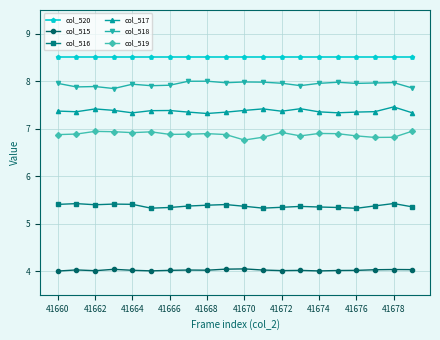

List the series in order of their peak value, lowest first.

col_515, col_516, col_519, col_517, col_518, col_520